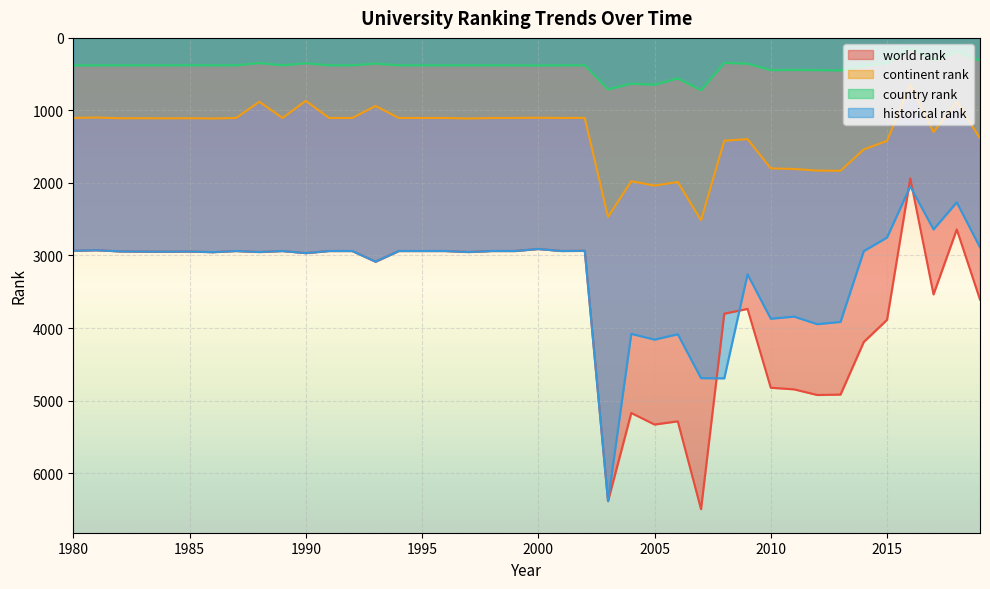

Reading left to right, extract all data points from this chart.

world rank: 2934.0	2927.0	2943.0	2946.0	2947.0	2945.0	2954.0	2938.0	2952.0	2938.0	2967.0	2938.0	2938.0	3085.0	2938.0	2938.0	2938.0	2952.0	2938.0	2938.0	2910.0	2938.0	2935.0	6386.0	5171.0	5330.0	5286.0	6497.0	3802.0	3736.0	4823.0	4845.0	4923.0	4917.0	4192.0	3887.0	1936.0	3536.0	2640.0	3609.0
continent rank: 1103.0	1098.0	1108.0	1107.0	1109.0	1107.0	1111.0	1104.0	881.0	1104.0	868.0	1104.0	1104.0	939.0	1104.0	1104.0	1104.0	1111.0	1104.0	1104.0	1101.0	1104.0	1103.0	2468.0	1976.0	2036.0	1987.0	2515.0	1417.0	1396.0	1799.0	1807.0	1829.0	1832.0	1538.0	1420.0	646.0	1297.0	885.0	1384.0
country rank: 379.0	378.0	378.0	378.0	378.0	377.0	378.0	378.0	346.0	378.0	349.0	378.0	378.0	354.0	378.0	378.0	378.0	378.0	378.0	378.0	380.0	378.0	378.0	710.0	631.0	646.0	558.0	721.0	344.0	355.0	444.0	442.0	444.0	448.0	385.0	348.0	136.0	310.0	190.0	314.0
historical rank: 2934.0	2927.0	2943.0	2946.0	2947.0	2945.0	2954.0	2938.0	2952.0	2938.0	2967.0	2938.0	2938.0	3085.0	2938.0	2938.0	2938.0	2952.0	2938.0	2938.0	2910.0	2938.0	2935.0	6386.0	4080.0	4159.5	4085.5	4690.5	4693.5	3259.5	3871.5	3842.5	3946.5	3915.5	2939.3	2752.3	2046.3	2640.3	2267.3	2888.7